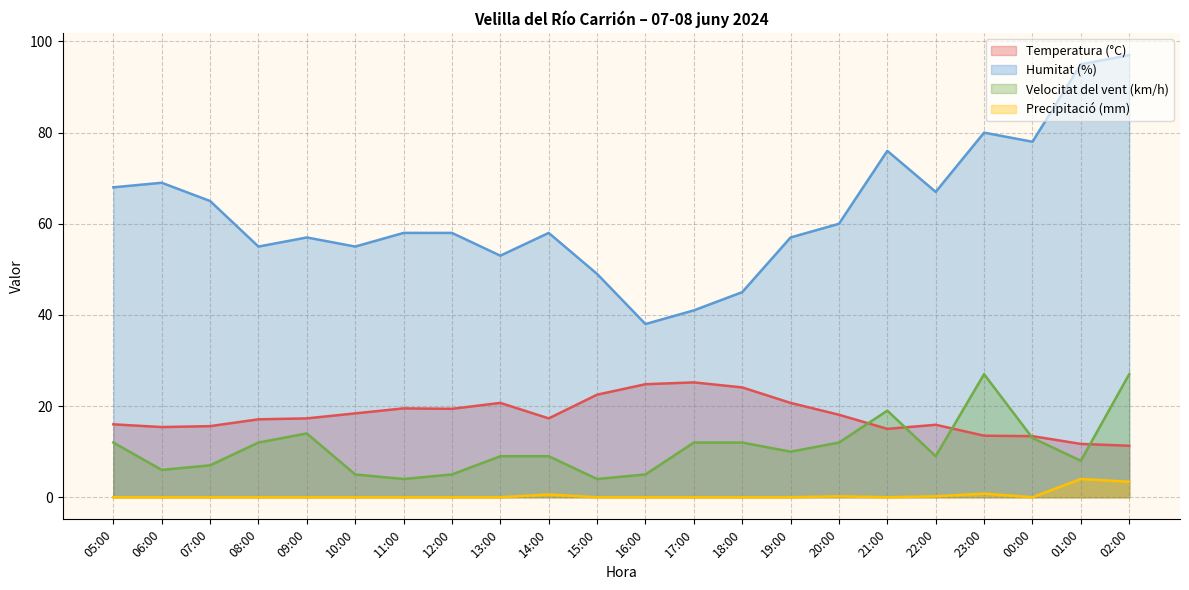

True or false: Velocitat del vent (km/h) has more than 1 points higher than both neighbors.

True